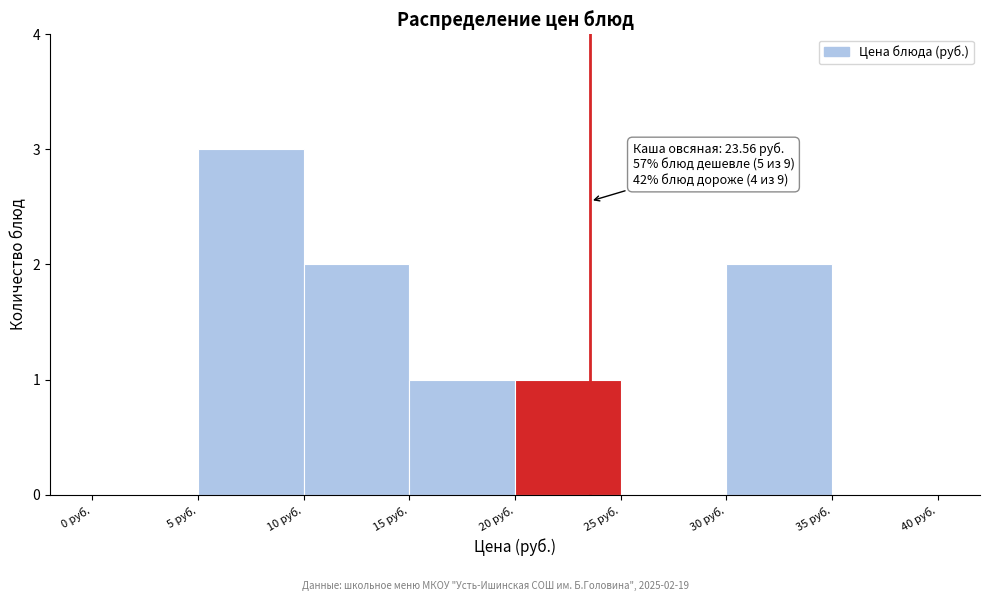

Over which range of the x-axis is the bar tallest?

5 to 10